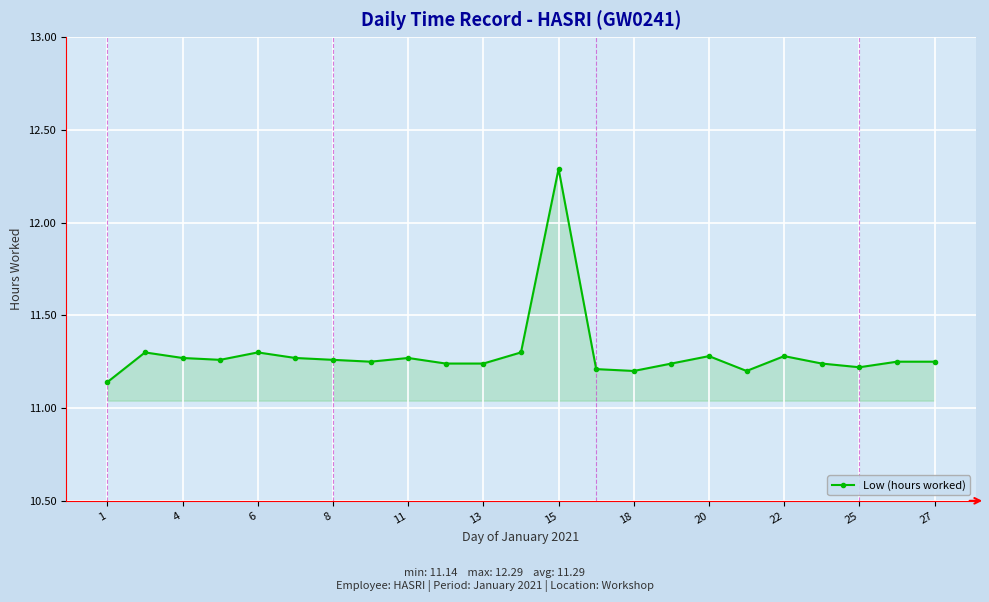

What is the greatest value displayed?

12.3